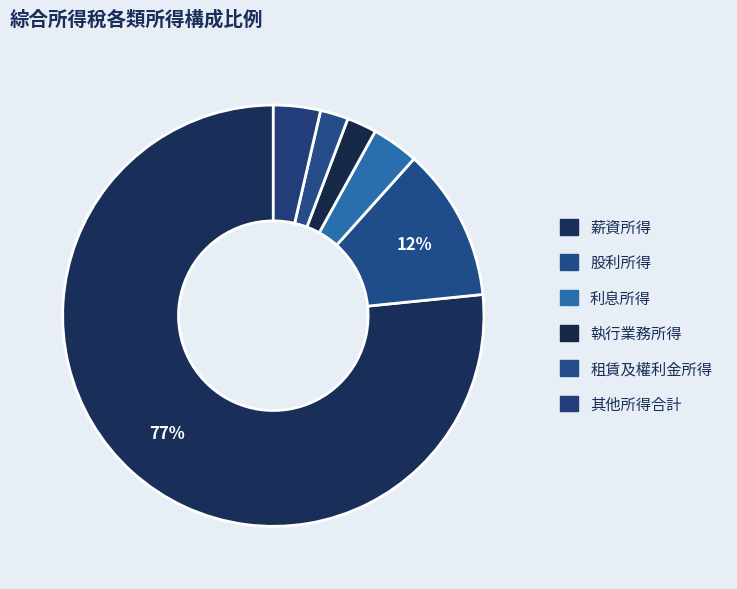

Is there a majority slice in this chart?

Yes